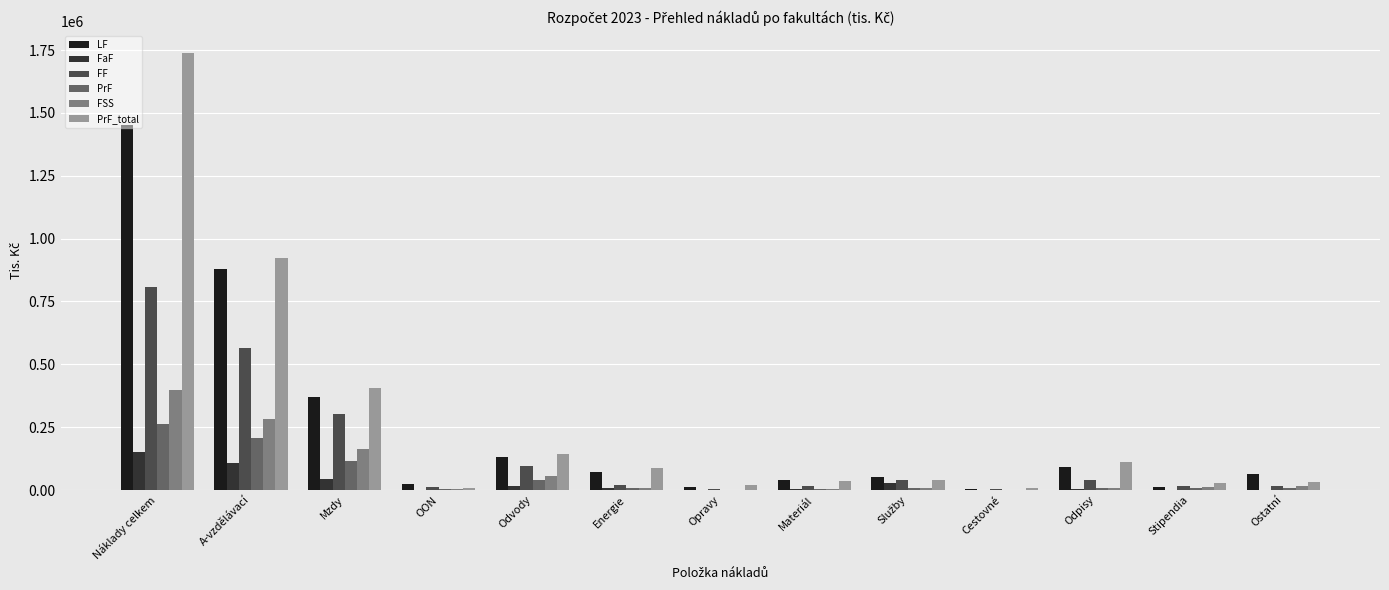

Where does the FF series first go above 19352?

Náklady celkem